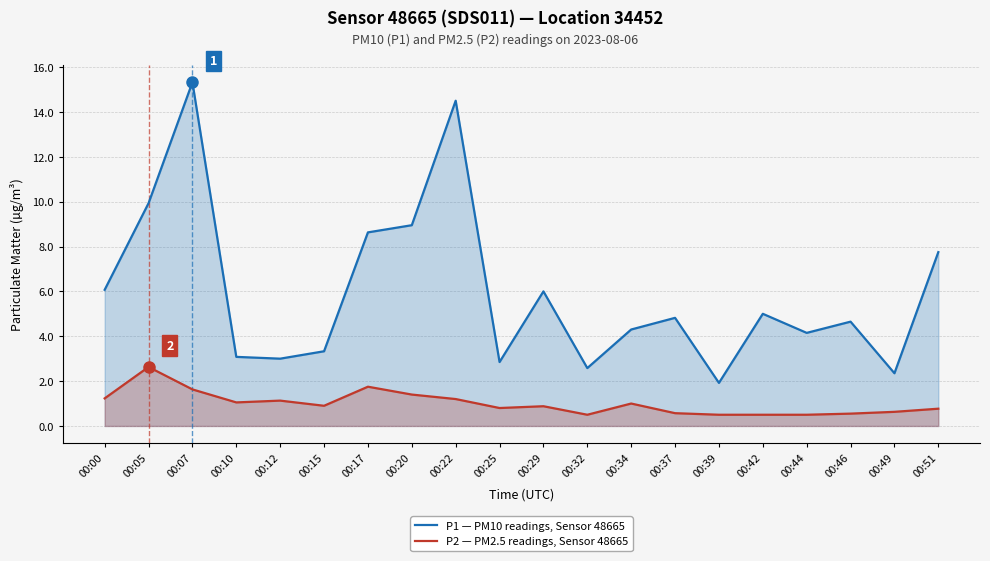

Where is the first local maximum for P2 — PM2.5 readings, Sensor 48665?

00:05